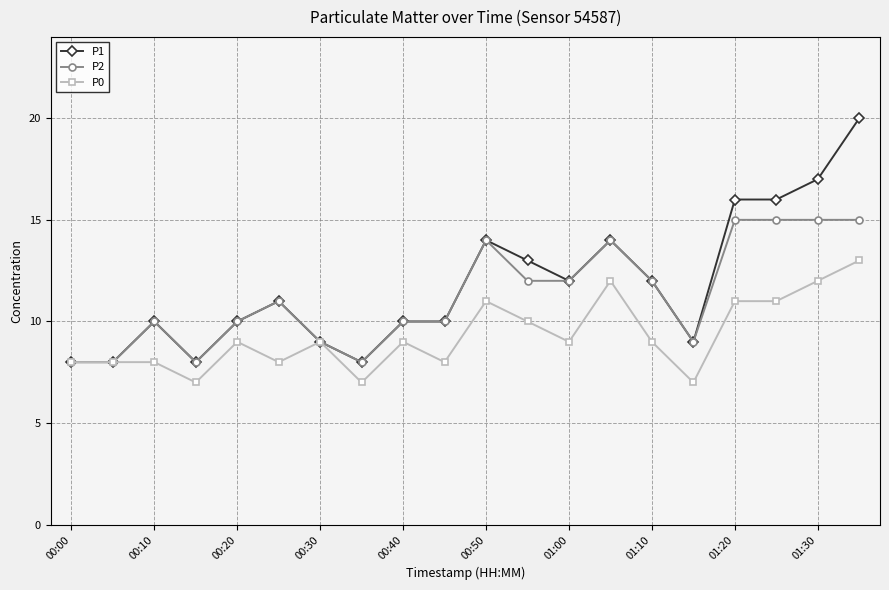

Which series has the largest range (max minus min)?

P1